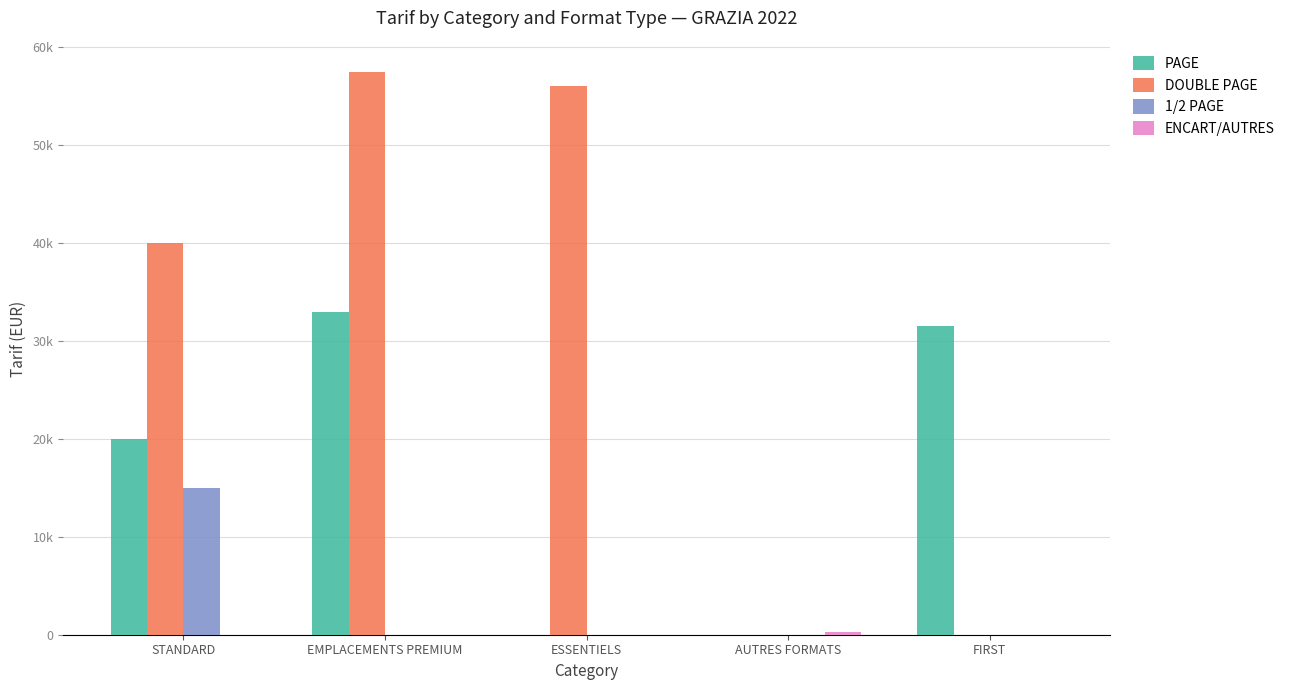

Are the bars horizontal?

No